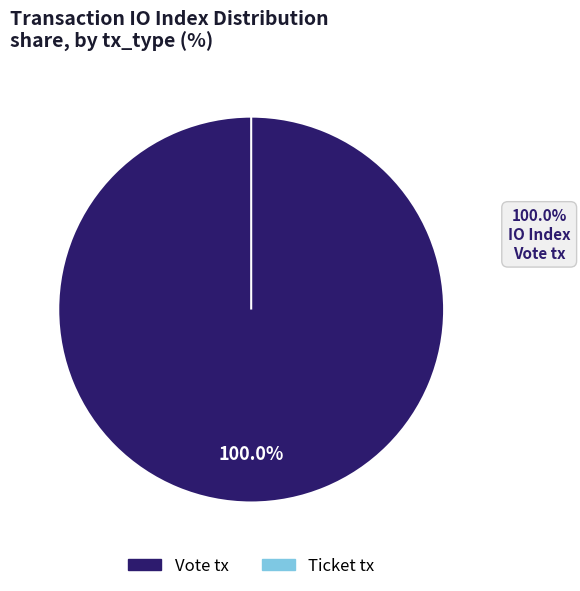

Rank the categories by value from lowest to highest.

Ticket tx, Vote tx